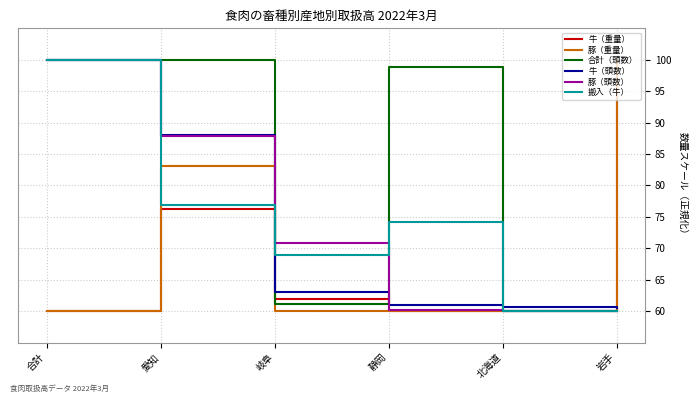

At which category is the sum across all series the highest?

合計